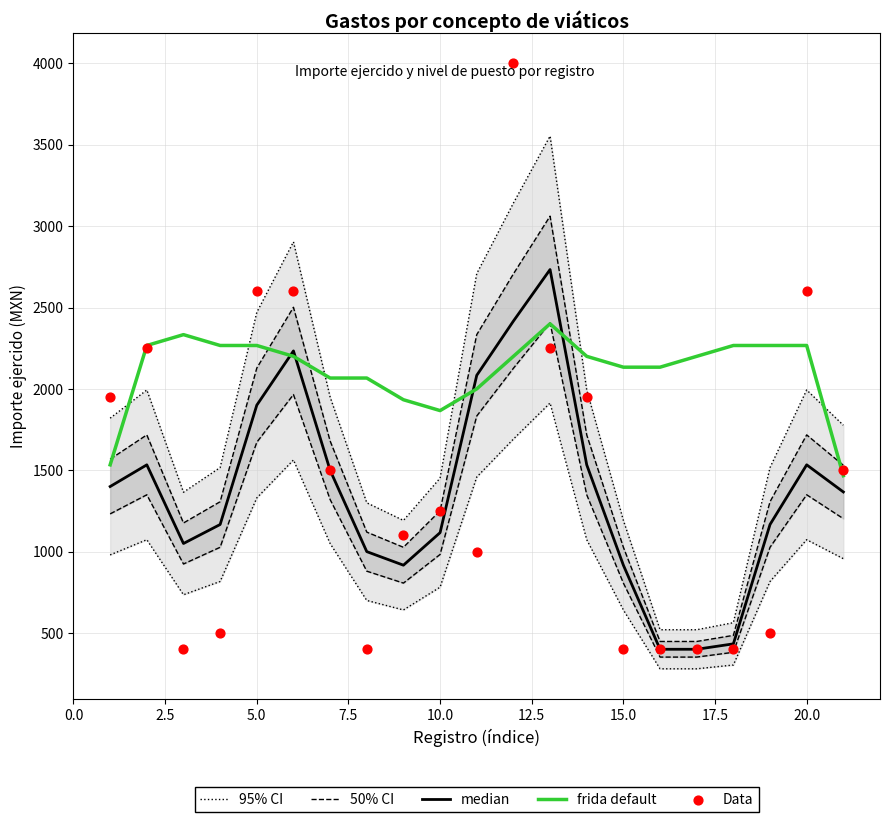

At how many categories does at least one series exceed 1117?

21